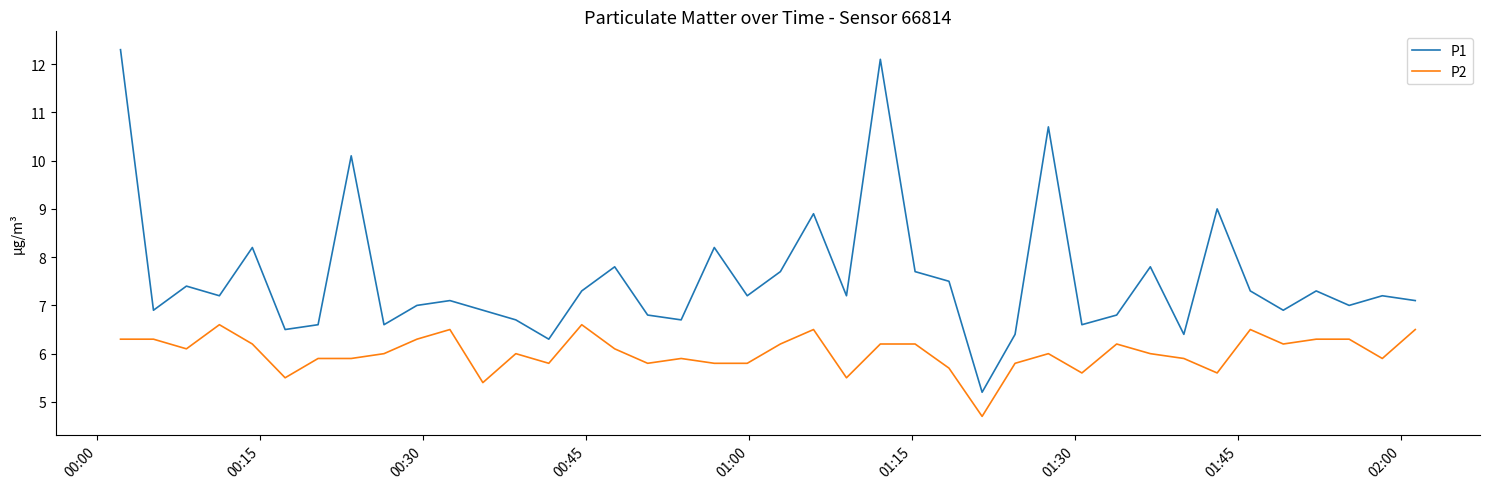

Which series has the largest total across all categories?

P1